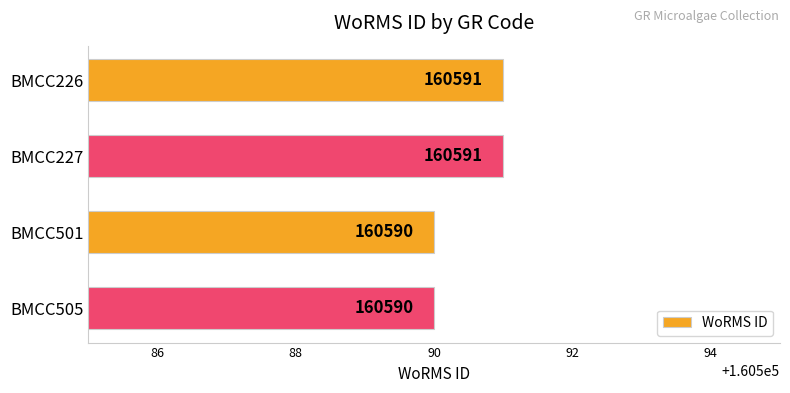

Which has a higher value, BMCC226 or BMCC505?

BMCC226